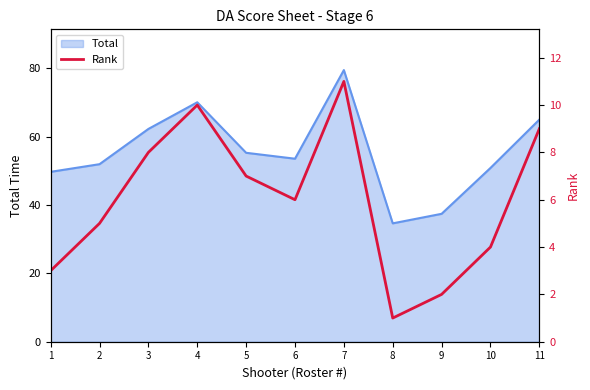

At which label does the data first exceed 6?

3